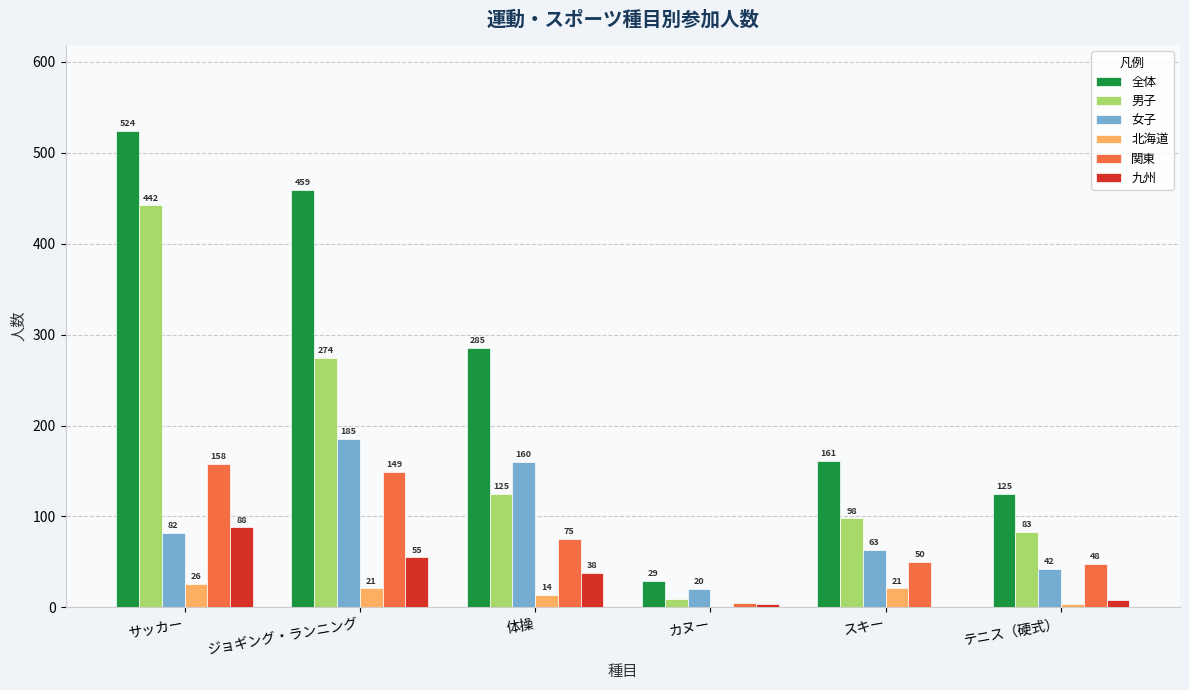

Which series has the largest total across all categories?

全体